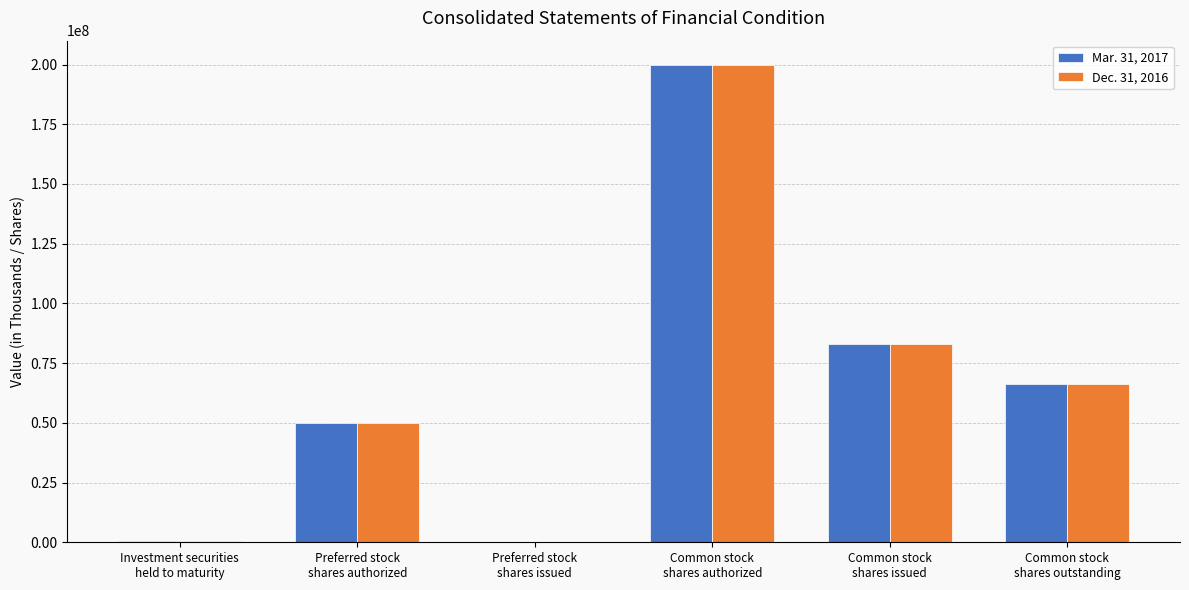

How many groups of bars are there?

6